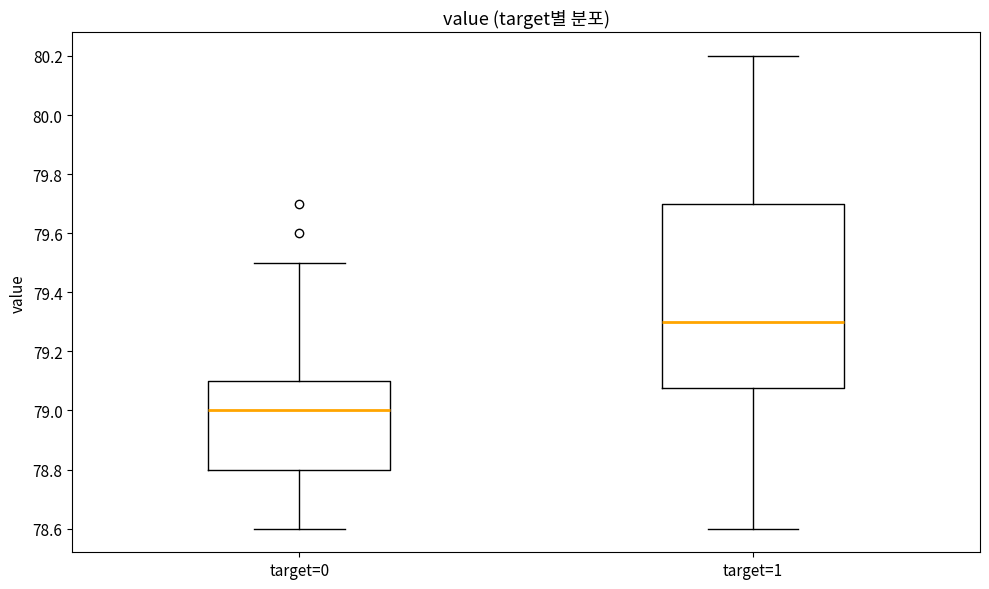

Which box is the tallest, from its lower edge to its upper edge?

target=1